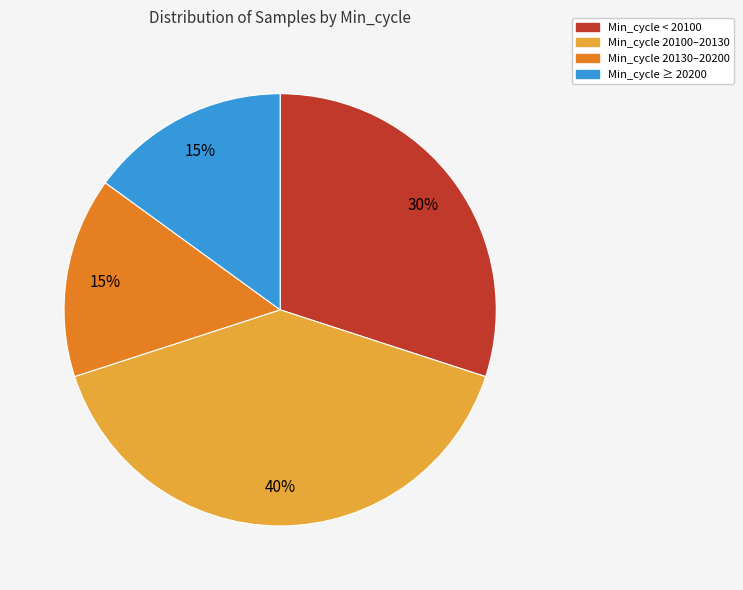

To the nearest percent, what is the average slice percentage?

25%